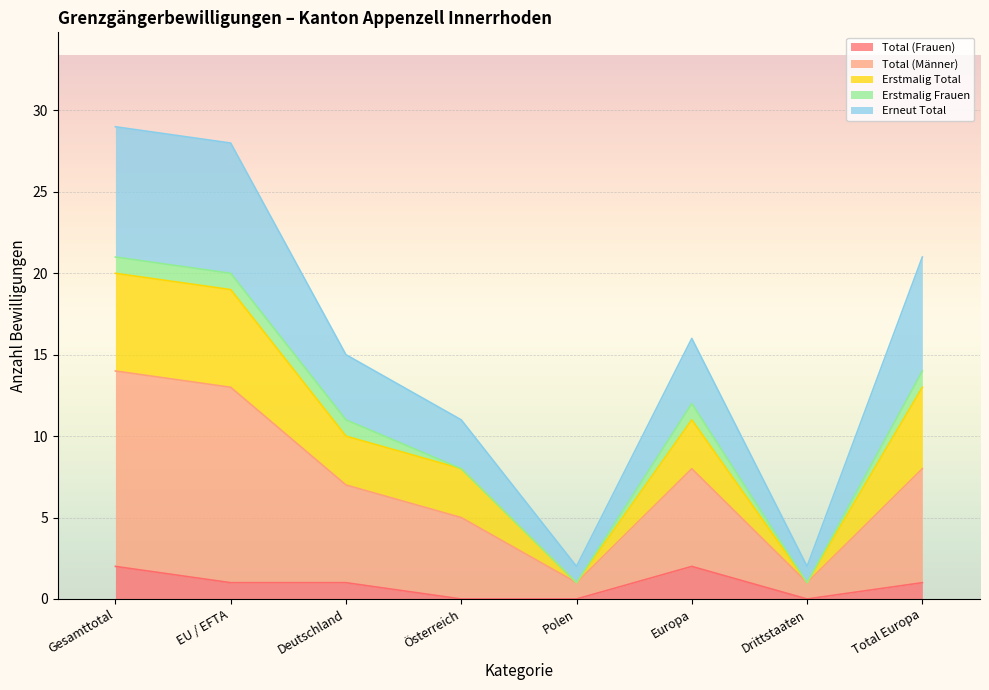

What are all the series names shown in the legend?

Total (Frauen), Total (Männer), Erstmalig Total, Erstmalig Frauen, Erneut Total